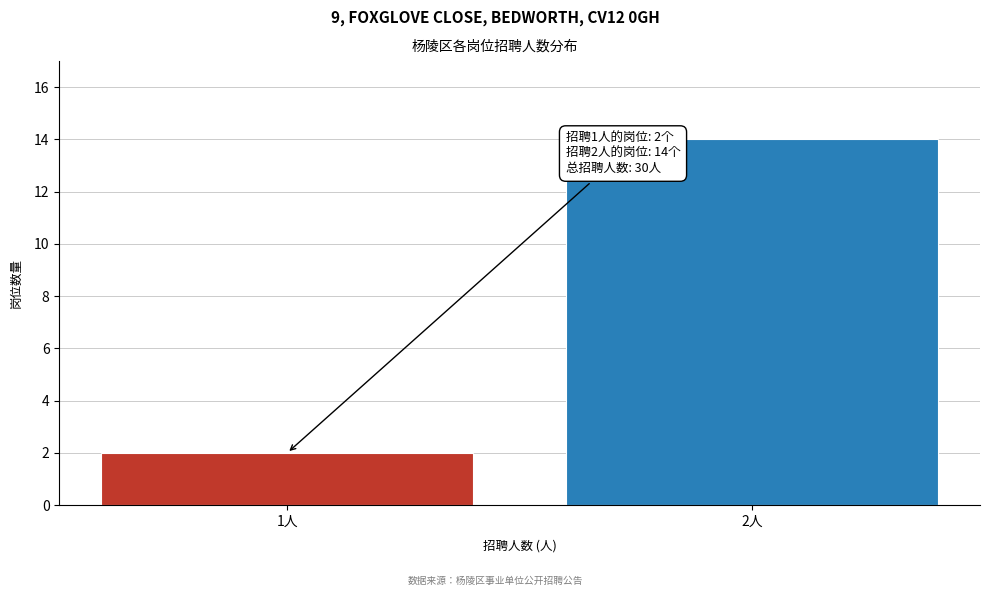

Reading left to right, what are all the values shown in this chart?

2	14